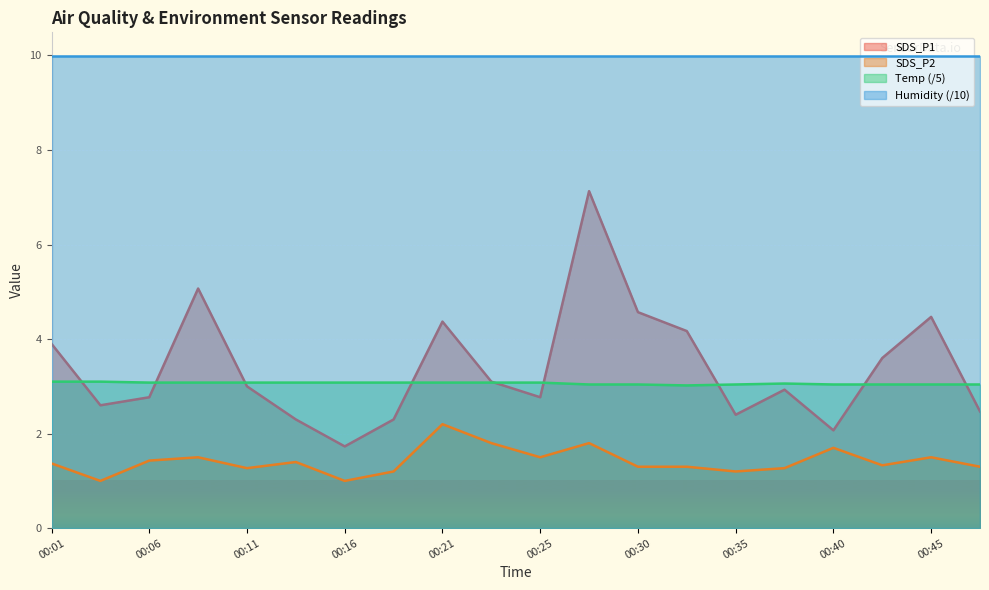

What is the greatest value displayed?

10.0